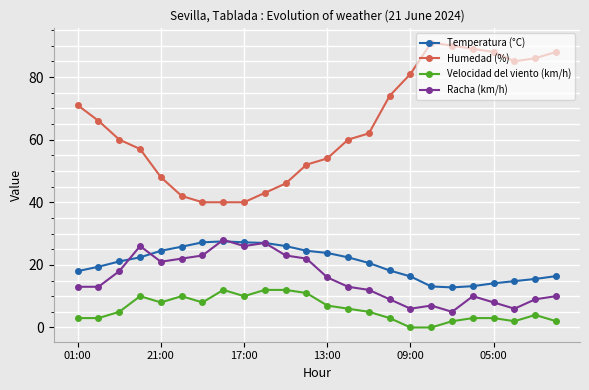

True or false: Racha (km/h) and Humedad (%) intersect in this chart.

False